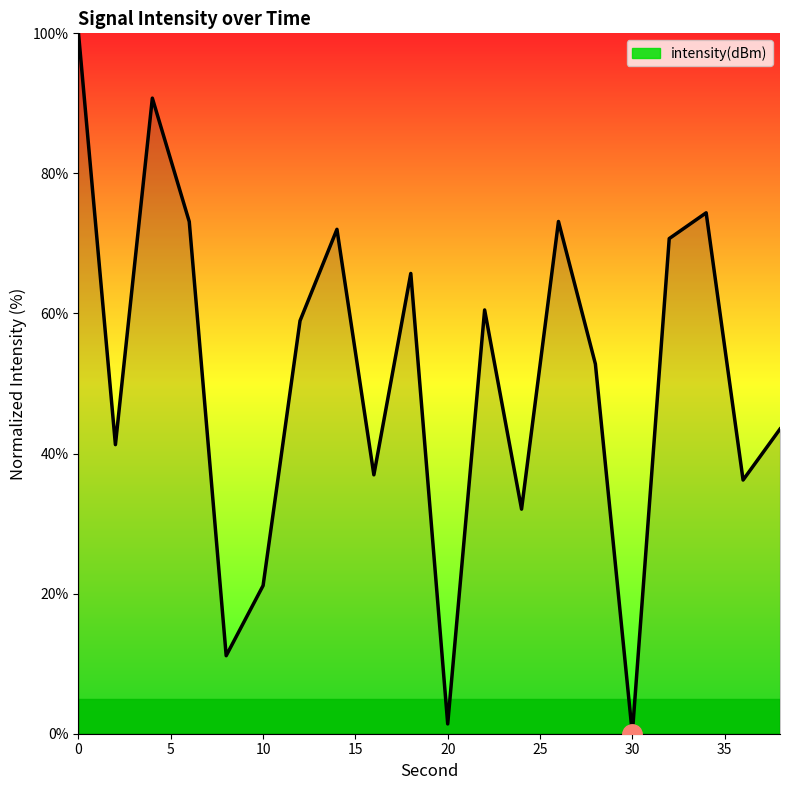

Does the chart display data point markers on the line(s)?

No